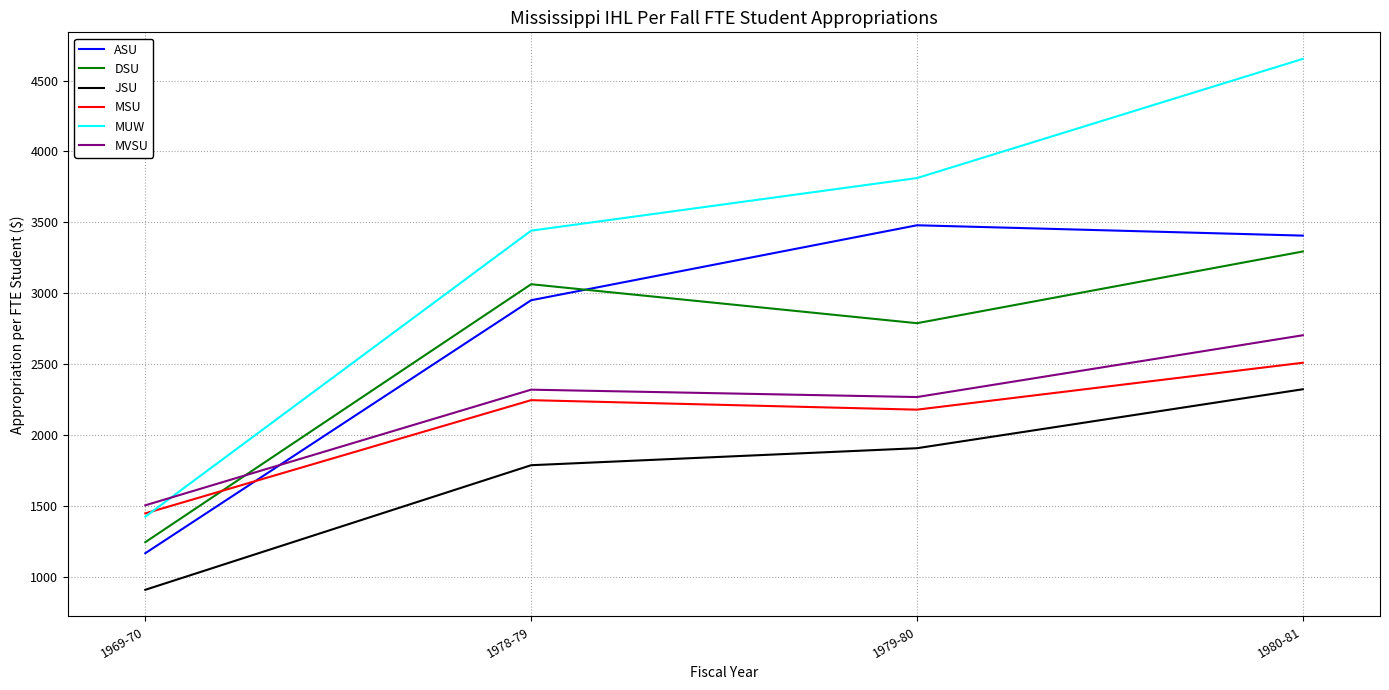

In MVSU, how many points are lower than both neighbors (excluding endpoints)?

1